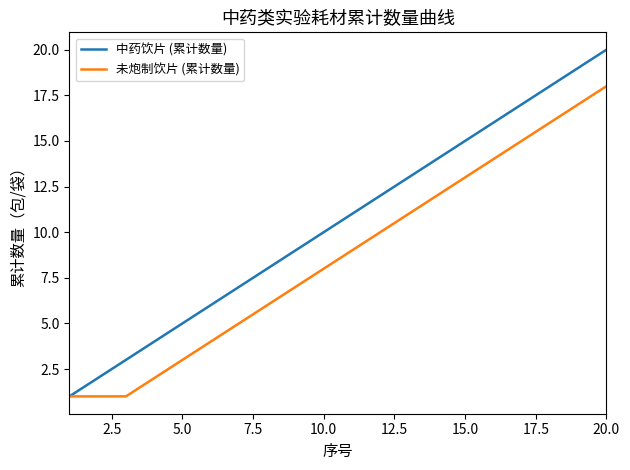

What is the greatest value displayed?

20